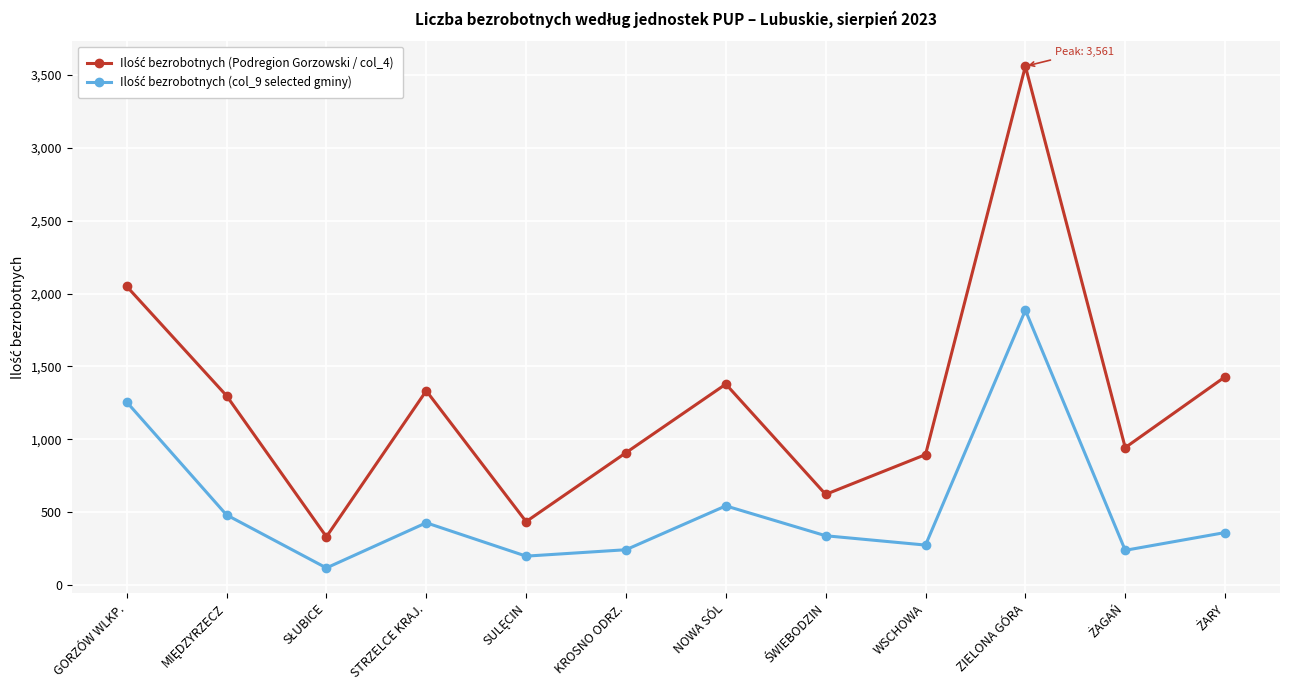

What is the spread (max minus min) of values at STRZELCE KRAJ.?

906